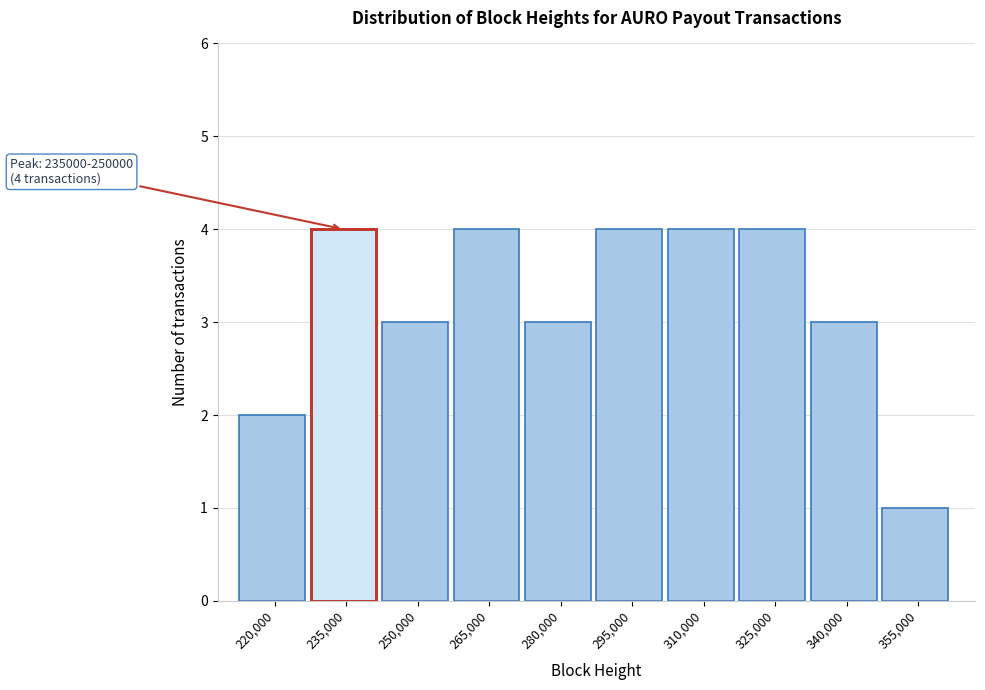

Reading left to right, what are all the values shown in this chart?

2	4	3	4	3	4	4	4	3	1